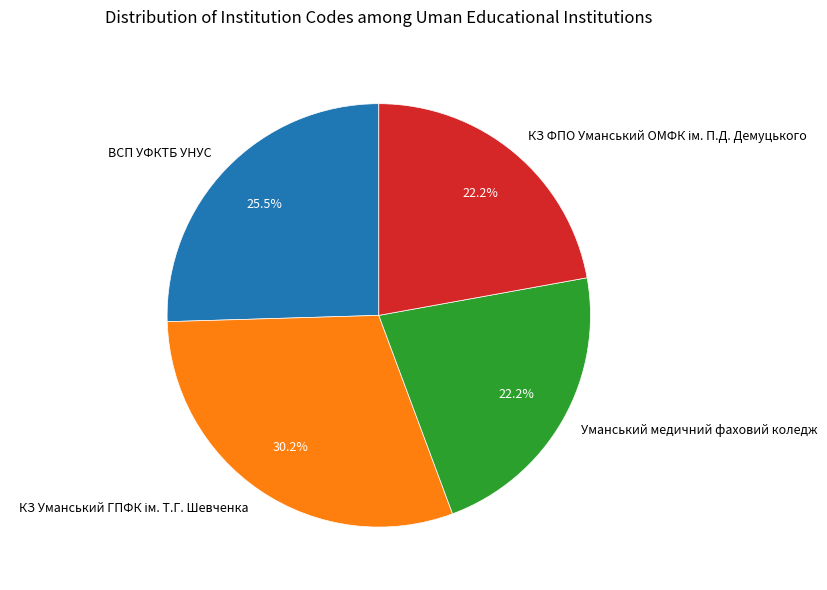

Combined, do Уманський медичний фаховий коледж and ВСП УФКТБ УНУС account for over 50%?

No